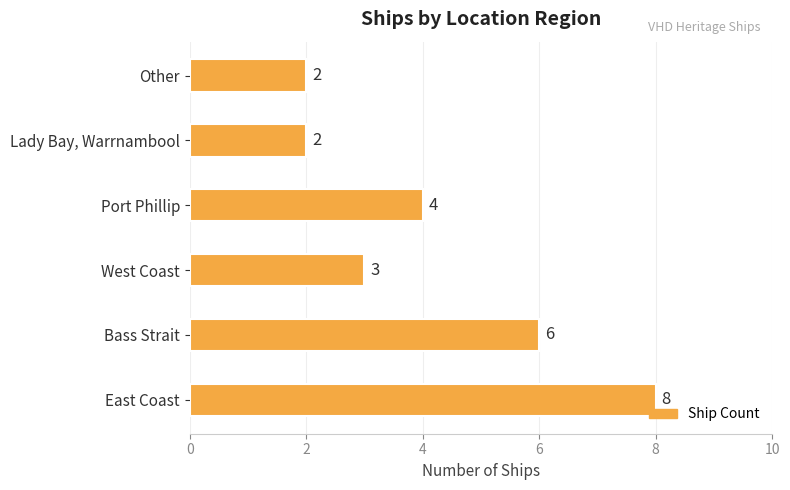

How many values are below 4?

3